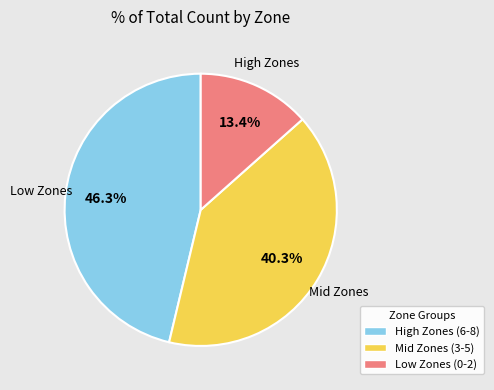

How many segments does this pie chart have?

3